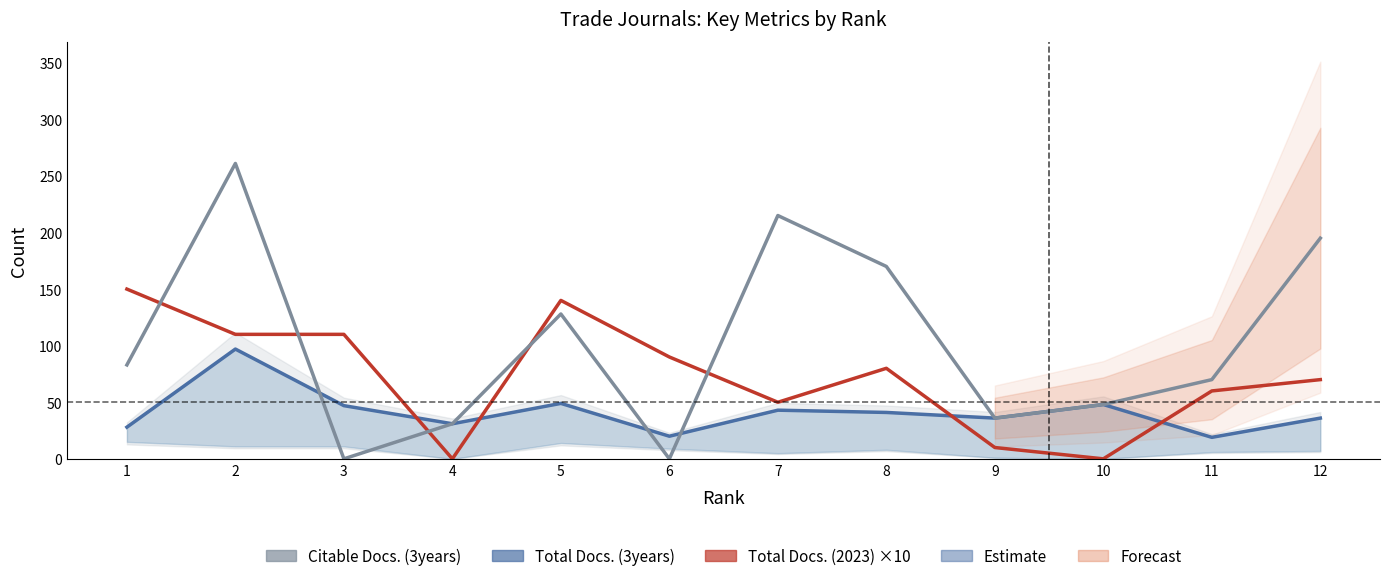

Which series ends up on top after the final intersection of Total Docs. (2023) ×10 and Citable Docs. (3years)?

Citable Docs. (3years)